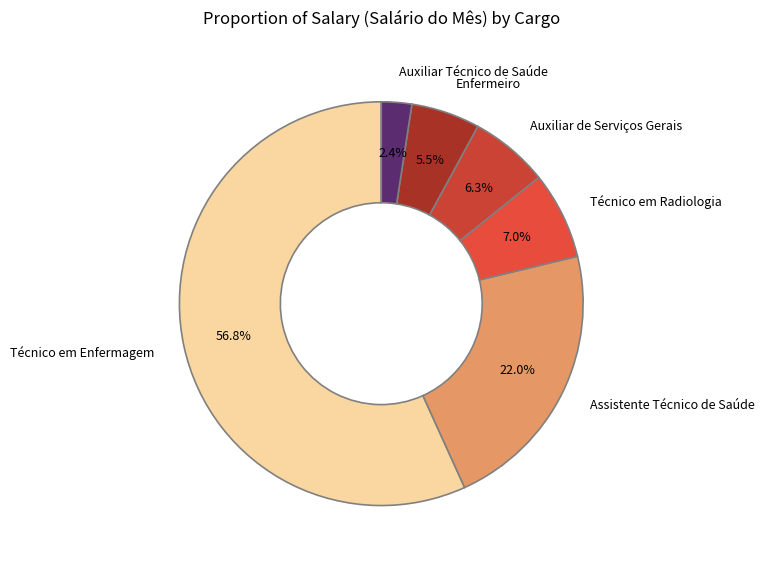

Between Assistente Técnico de Saúde and Auxiliar de Serviços Gerais, which is larger?

Assistente Técnico de Saúde